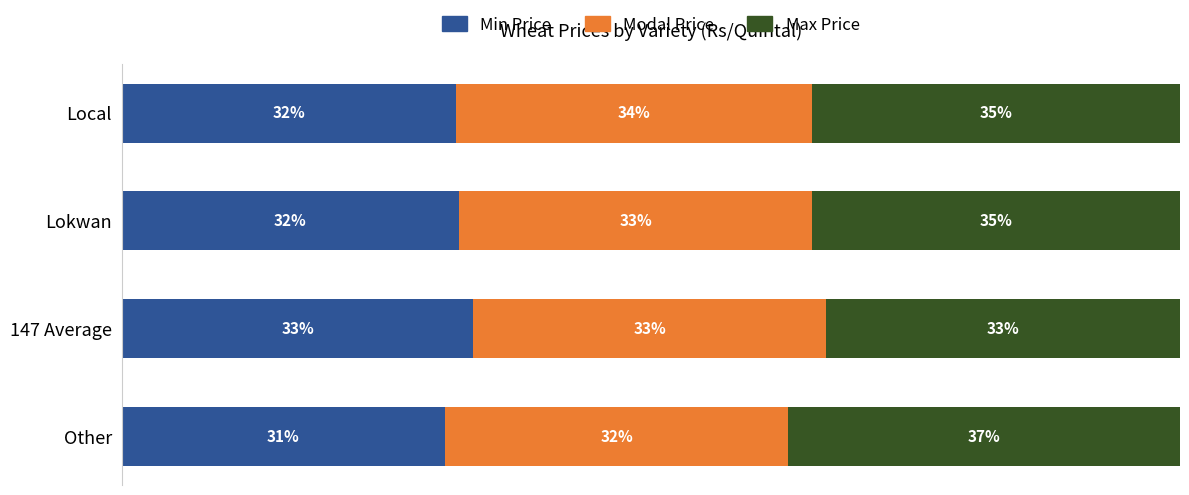

At which label does Modal Price first exceed 33?

147 Average